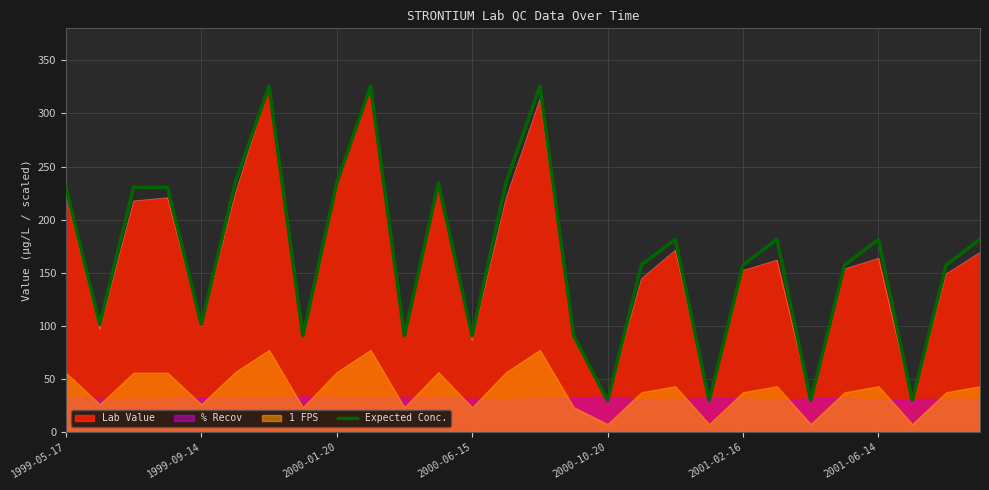

How many interior local valleys (lower than both neighbors) does the data have?

9